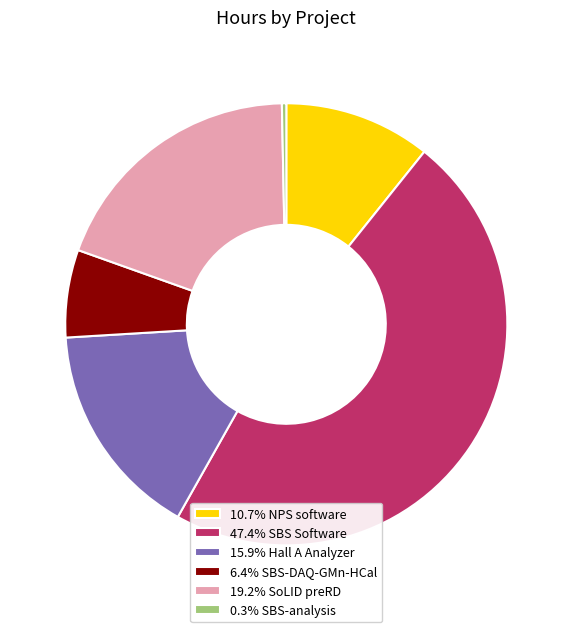

Is there any slice that represents more than half of the pie?

No